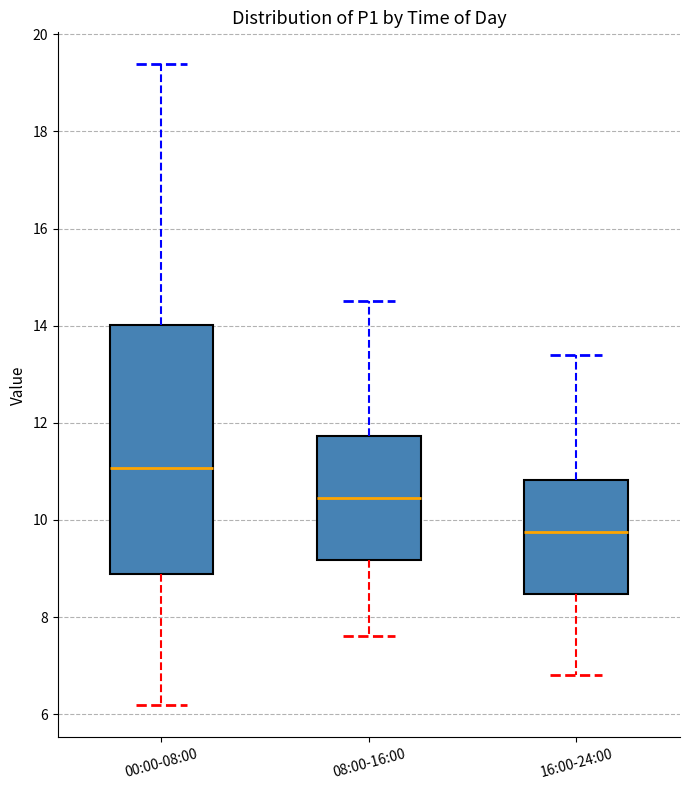

Reading left to right, transcribe this box plot: for each box, give where its median line is, the range the box spans, and where its two whiskers end, as read against the y-axis. The values are not printed on the chart, so give them approximately, as read against the axis.

00:00-08:00: median 11.0, box 8.8 to 14.0, whiskers 6.2 to 19.4
08:00-16:00: median 10.4, box 9.2 to 11.8, whiskers 7.6 to 14.6
16:00-24:00: median 9.8, box 8.4 to 10.8, whiskers 6.8 to 13.4